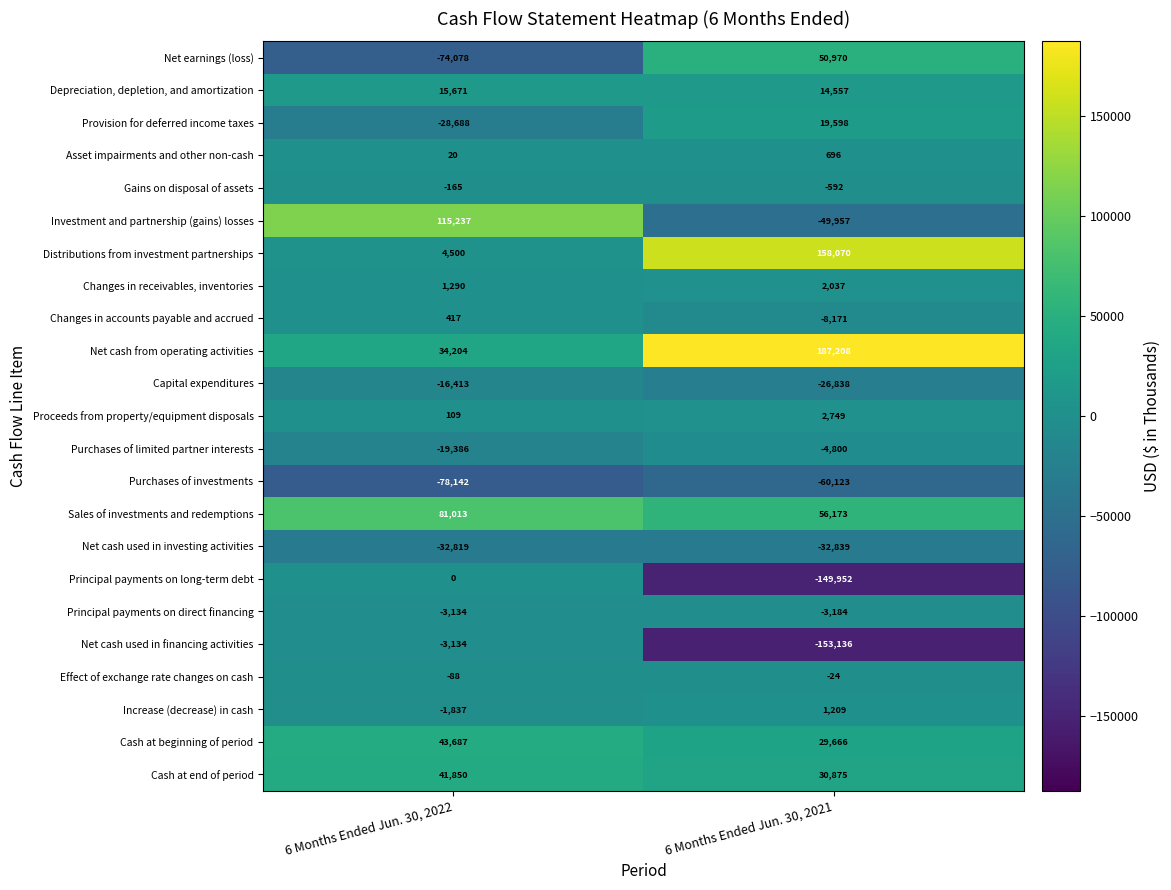

The Increase (decrease) in cash series shows -1837 at 6 Months Ended Jun. 30, 2022. True or false?

True